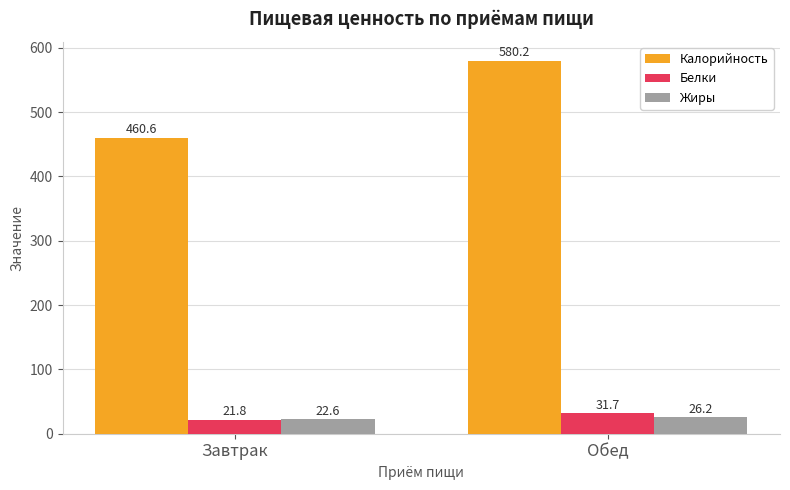

At which label does Жиры first exceed 26?

Обед